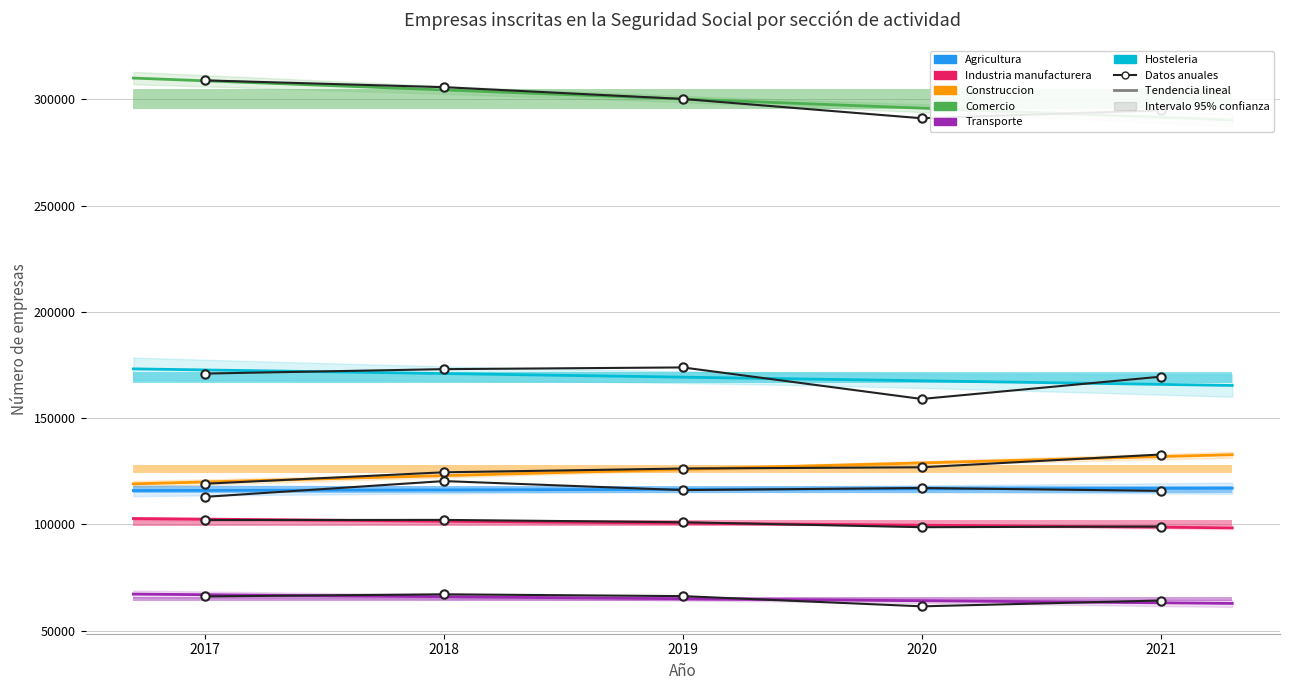

Where is Hosteleria nearest to the value 166410?

2021